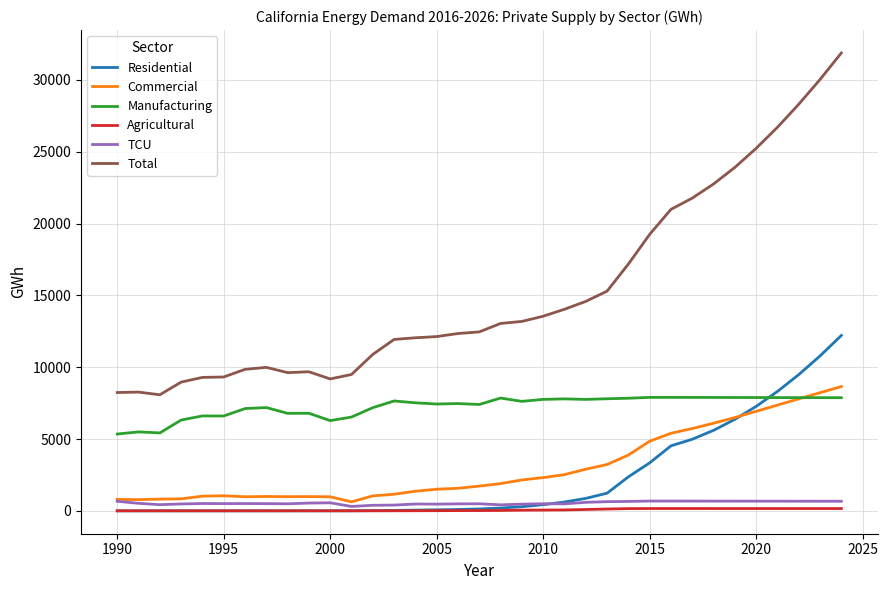

Does the chart display data point markers on the line(s)?

No